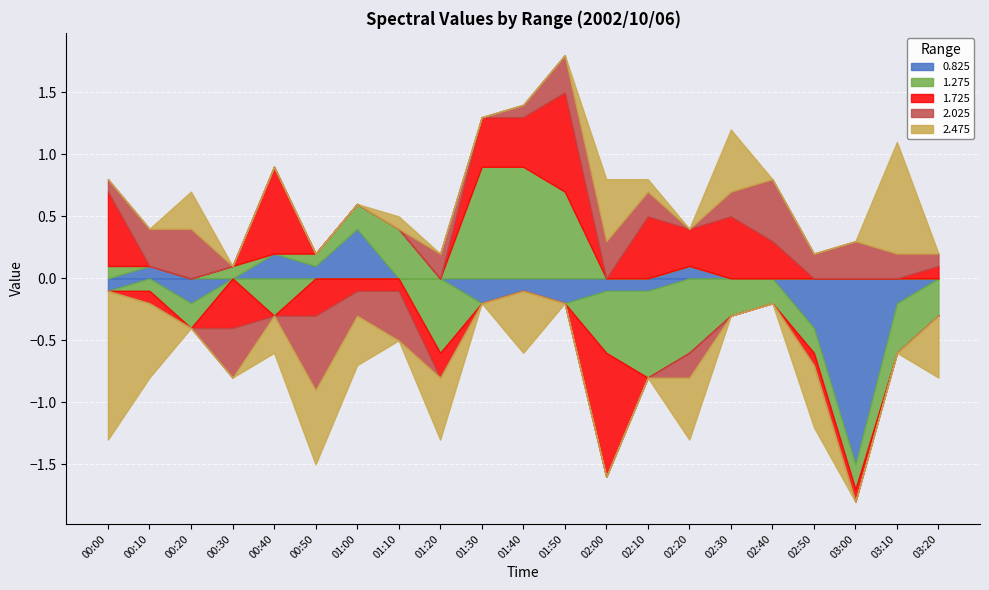

Is the value of 0.825 at 01:10 greater than the value of 2.475 at 01:20?

Yes